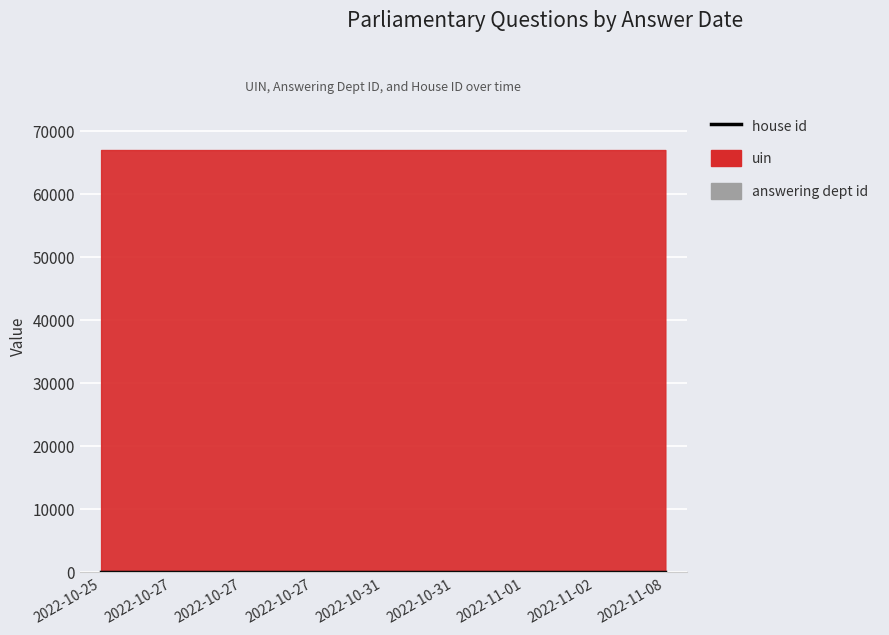

What is the difference between the highest and lowest values at 2022-10-27?

67013